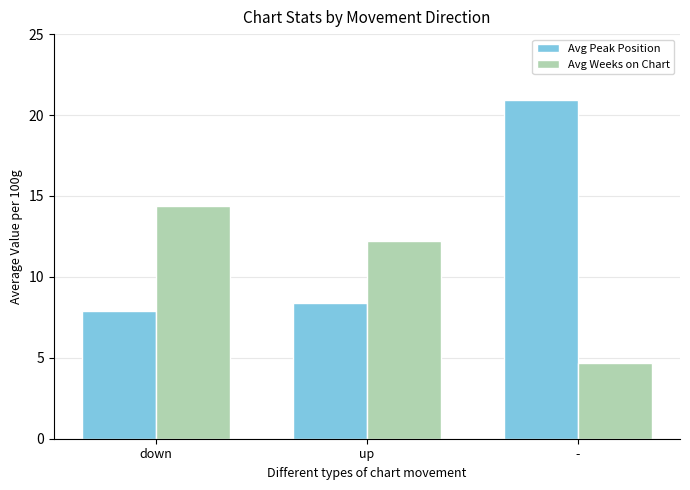

What is the label of the 2nd bar from the left?

up